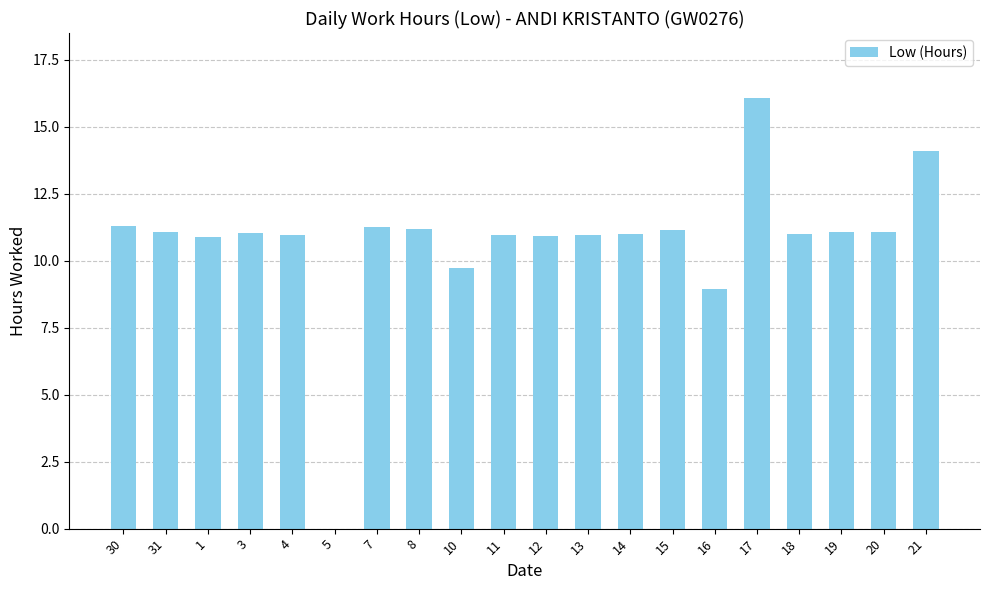

What is the ratio of the value at 8 to the value at 20?

1.0